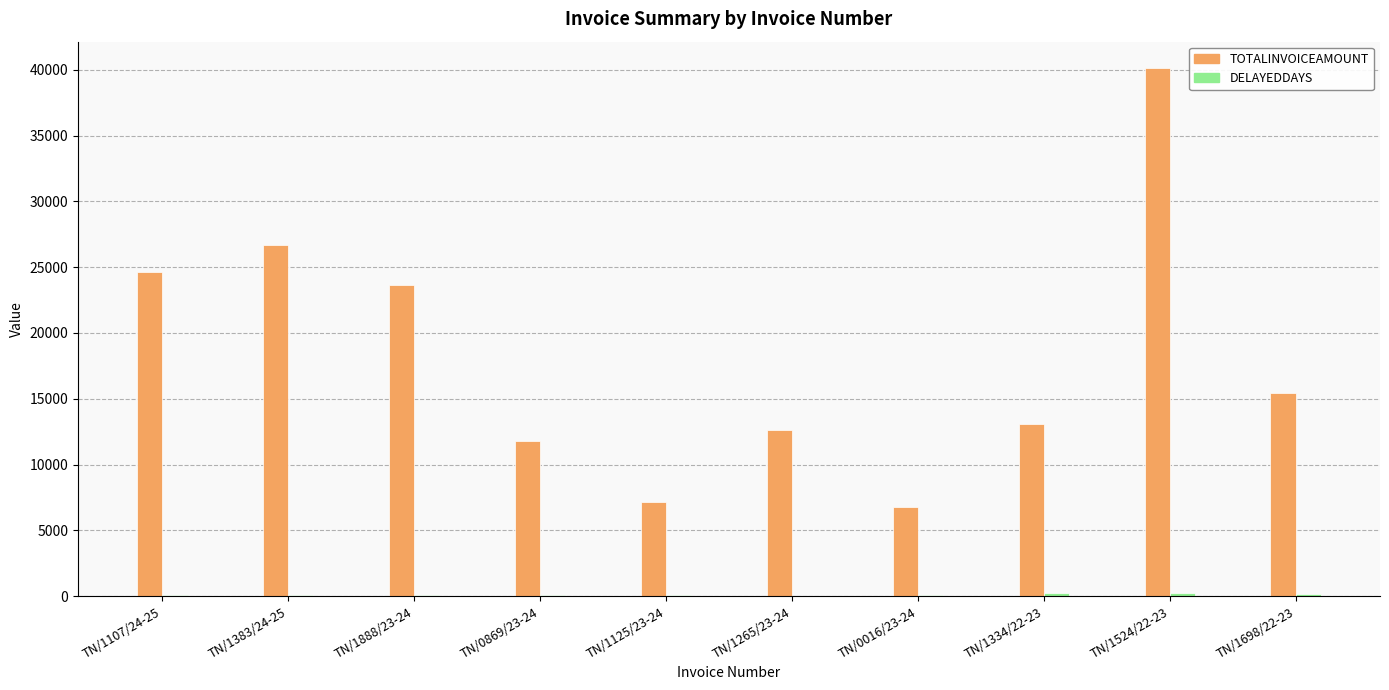

Which series has the largest range (max minus min)?

TOTALINVOICEAMOUNT